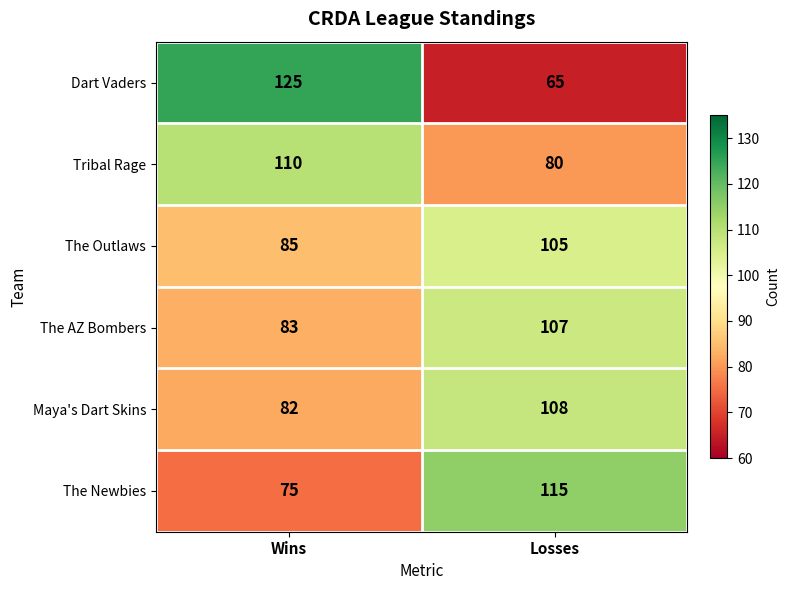

What is the sum of all Dart Vaders values?

190